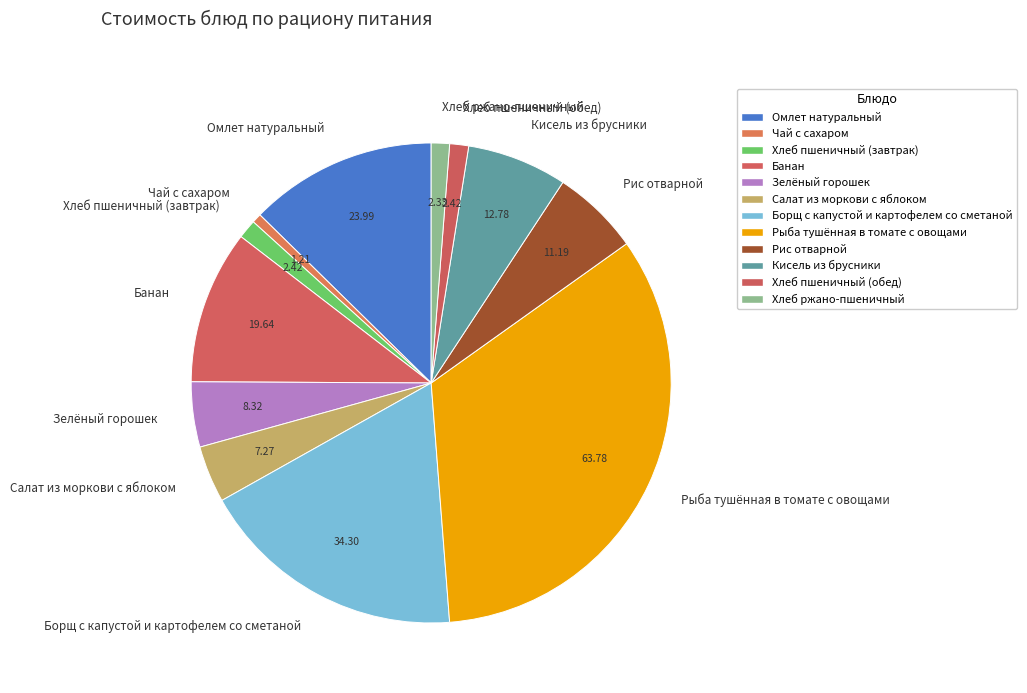

How many slices are in this pie chart?

12